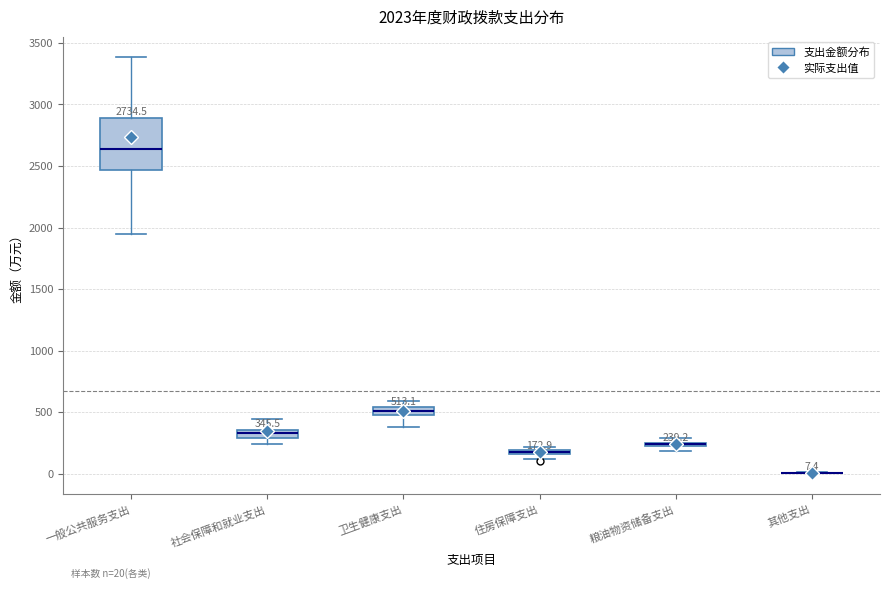

Which box is the tallest, from its lower edge to its upper edge?

一般公共服务支出